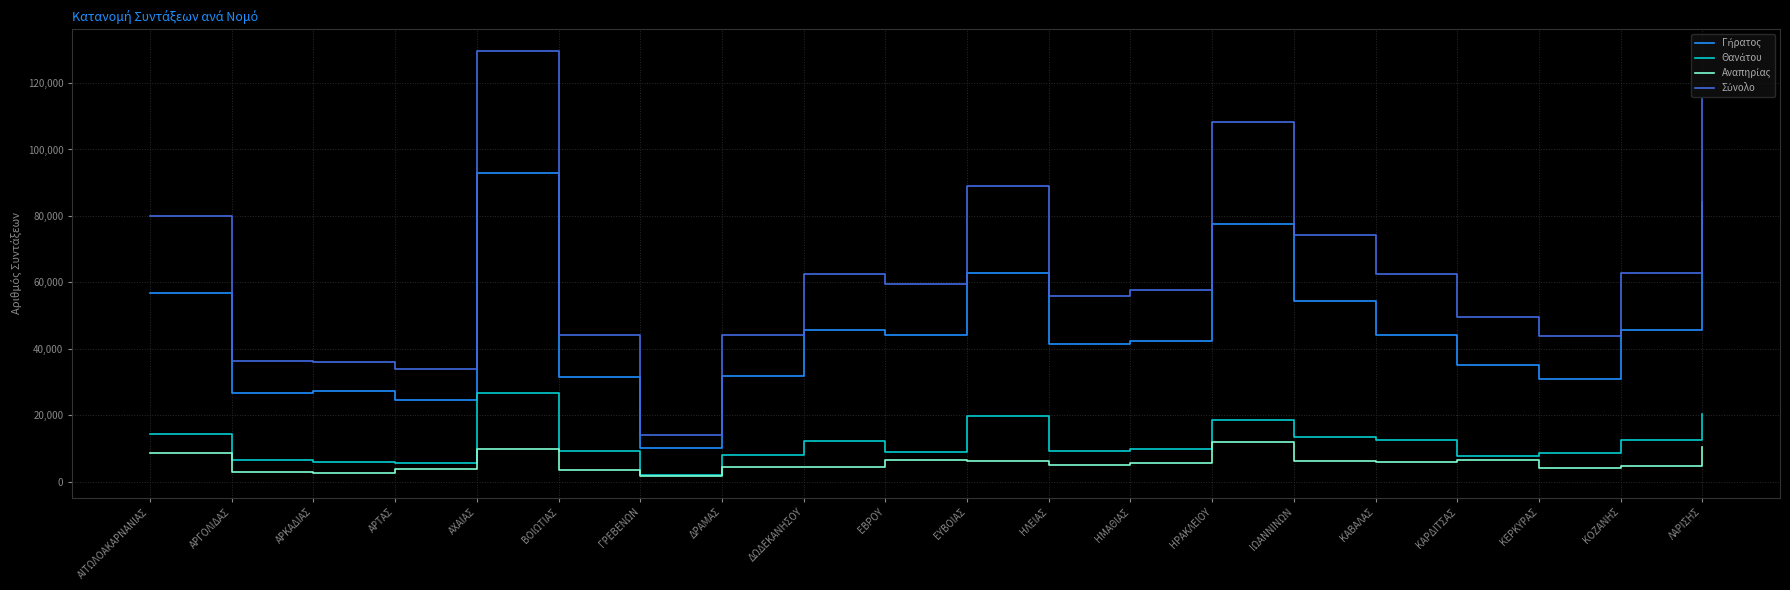

What is the total value across all series at ΗΛΕΙΑΣ?

111725